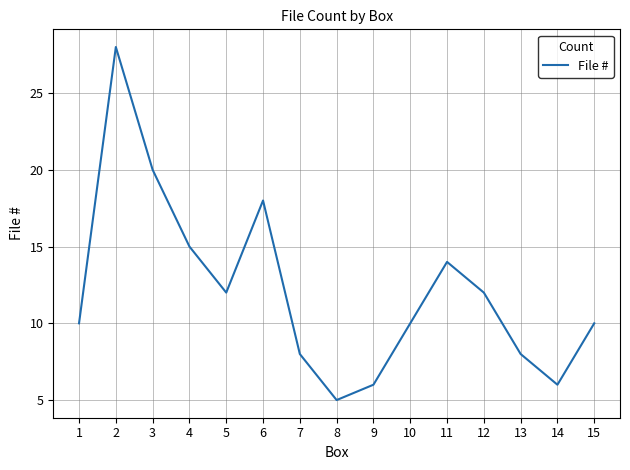

Between 9 and 11, which is larger?

11